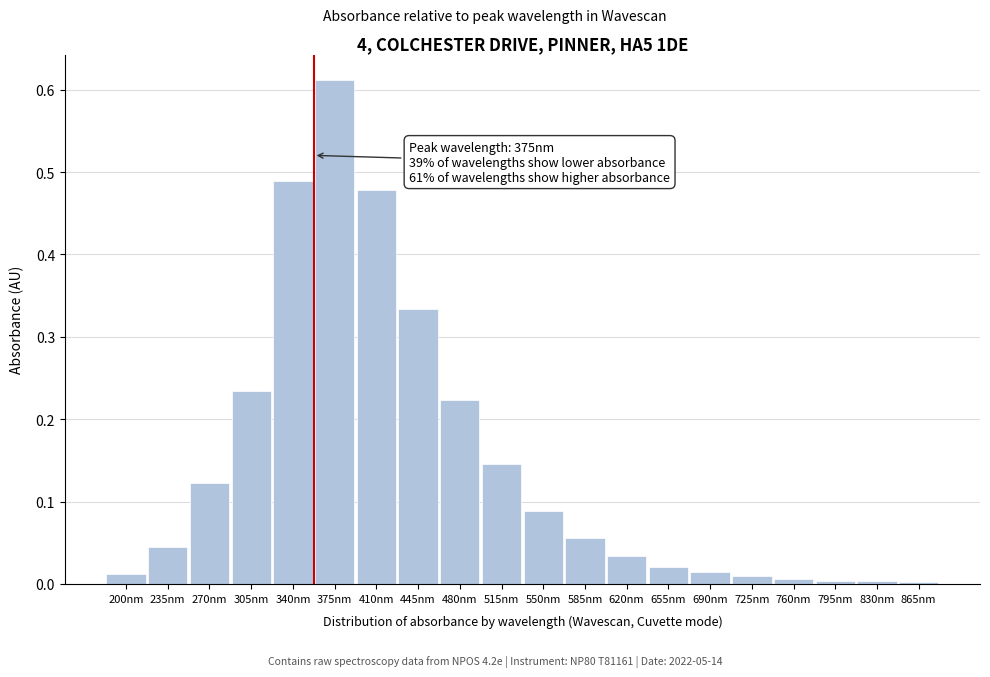

Which label corresponds to the largest value in the chart?

375nm